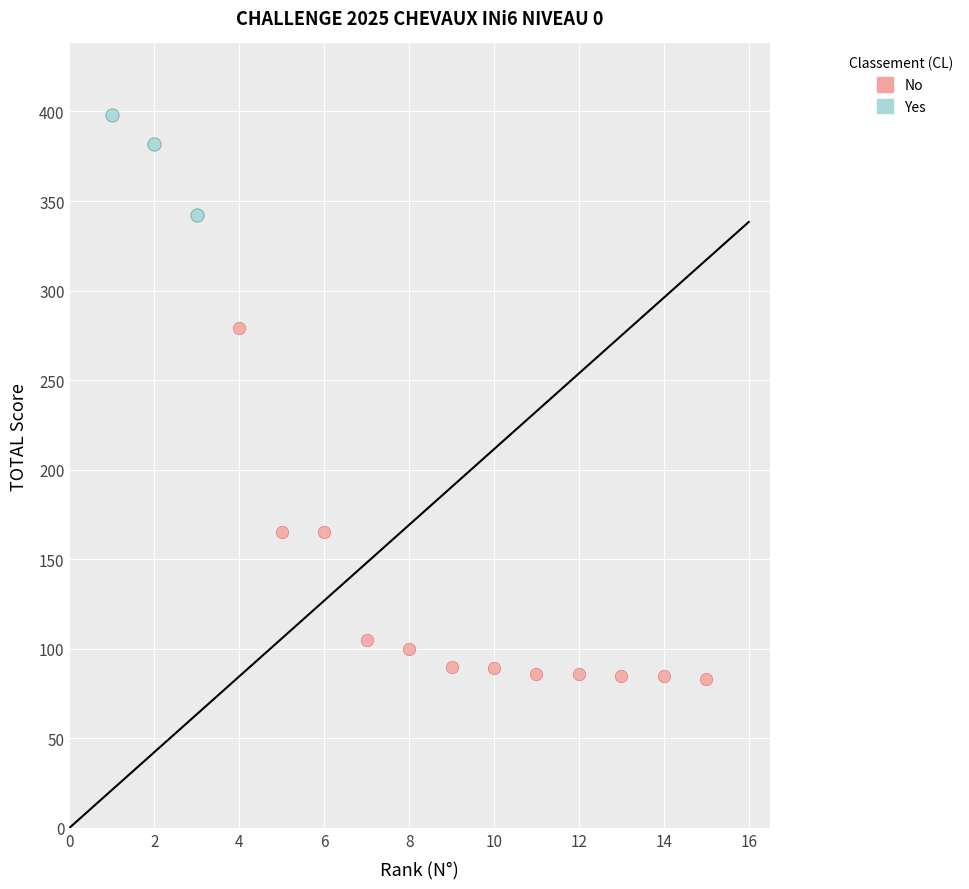

Which series has the widest spread of Y values?

No